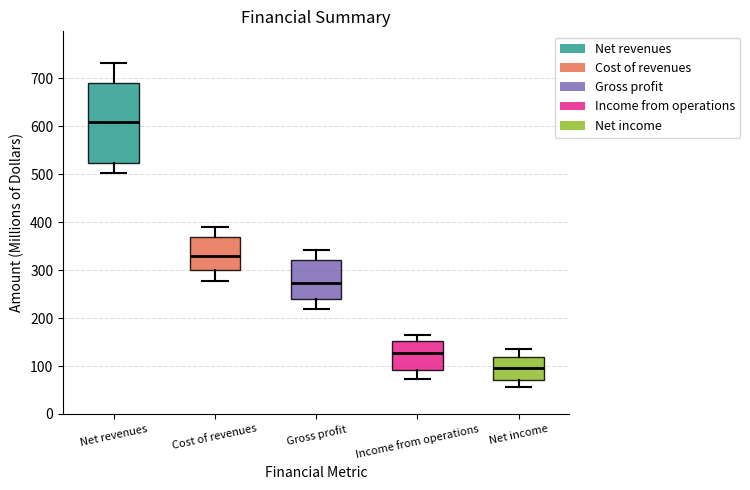

Which box's median line is the highest?

Net revenues